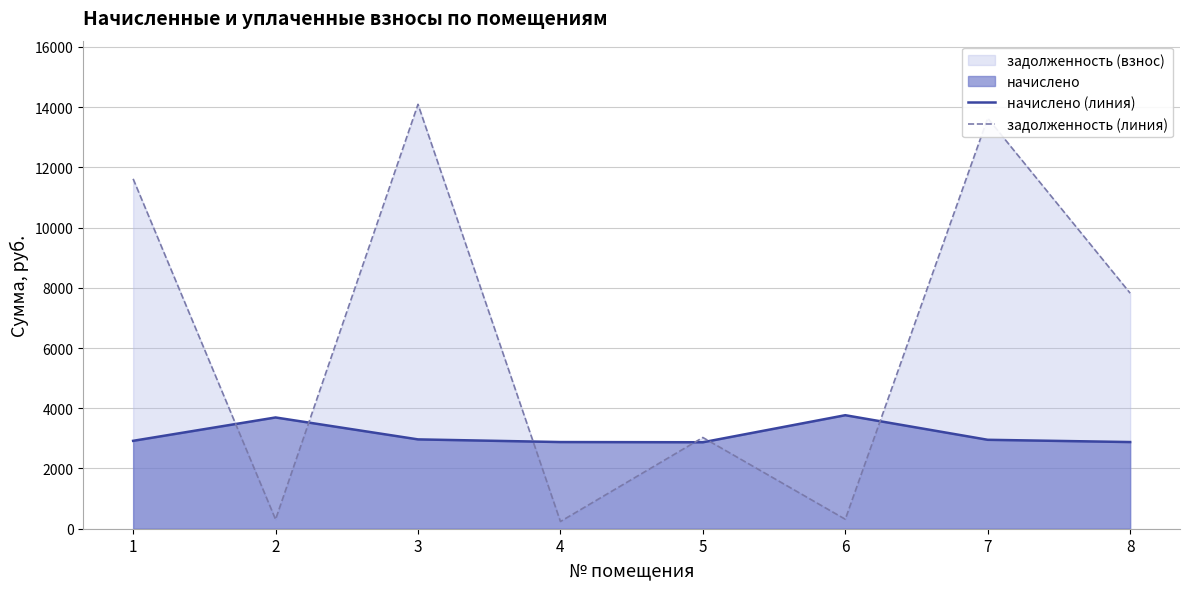

What is the total value across all series at 8?

10699.9